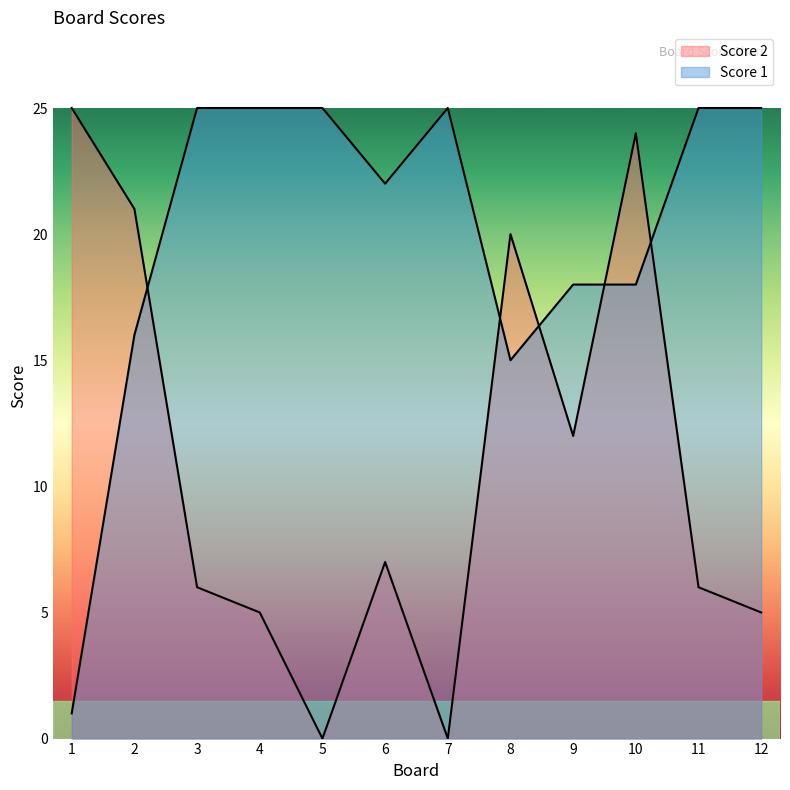

Reading left to right, extract all data points from this chart.

Score 1: 1	16	25	25	25	22	25	15	18	18	25	25
Score 2: 25	21	6	5	0	7	0	20	12	24	6	5